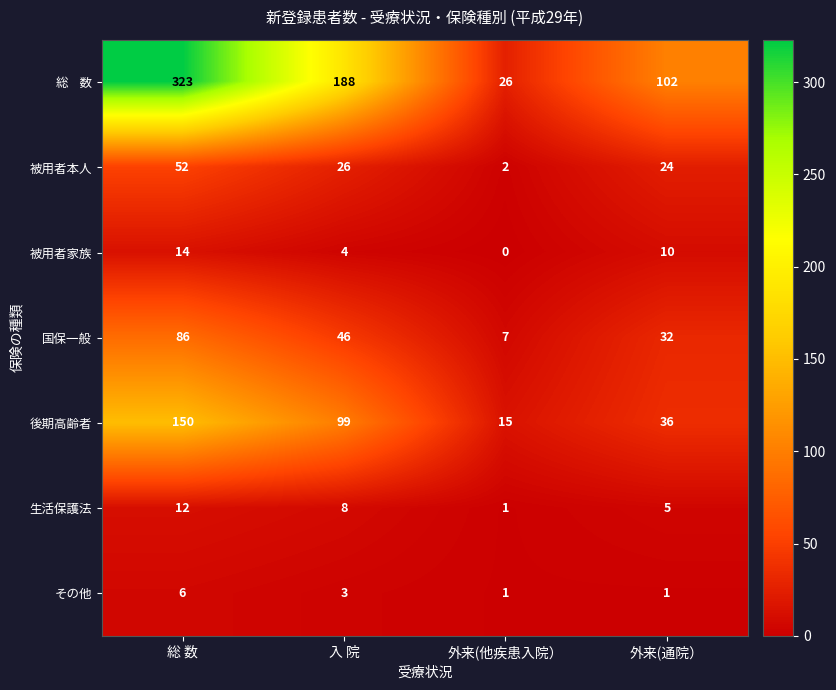

Rank the categories by 国保一般 value from lowest to highest.

外来(他疾患入院）, 外来(通院）, 入 院, 総 数